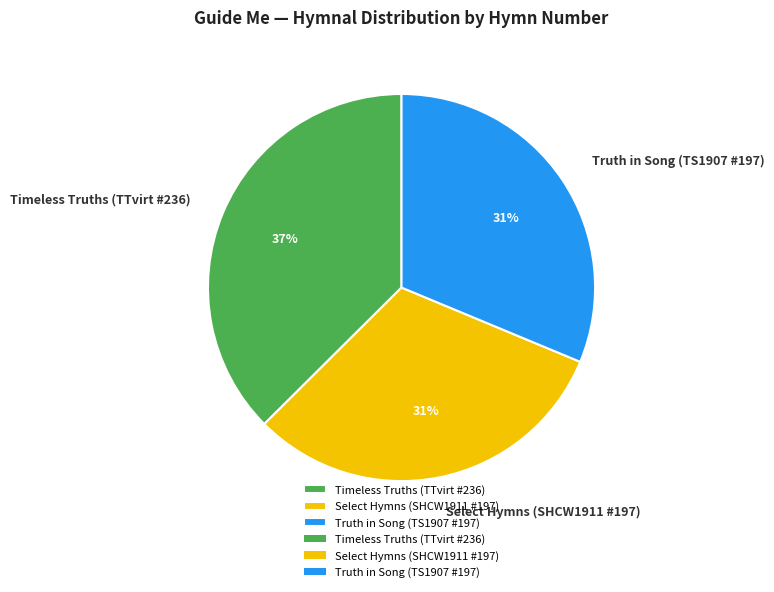

Is Timeless Truths (TTvirt #236) the majority of the pie?

No